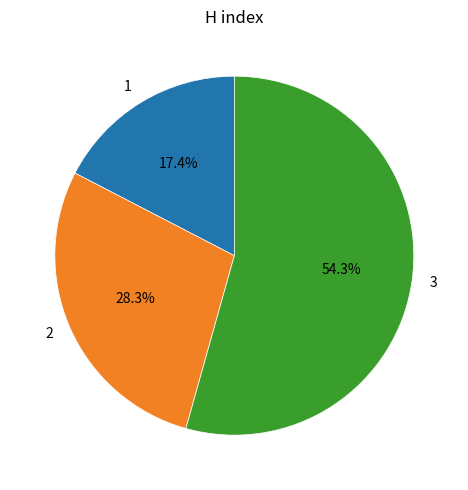

Which has a higher value, 3 or 2?

3